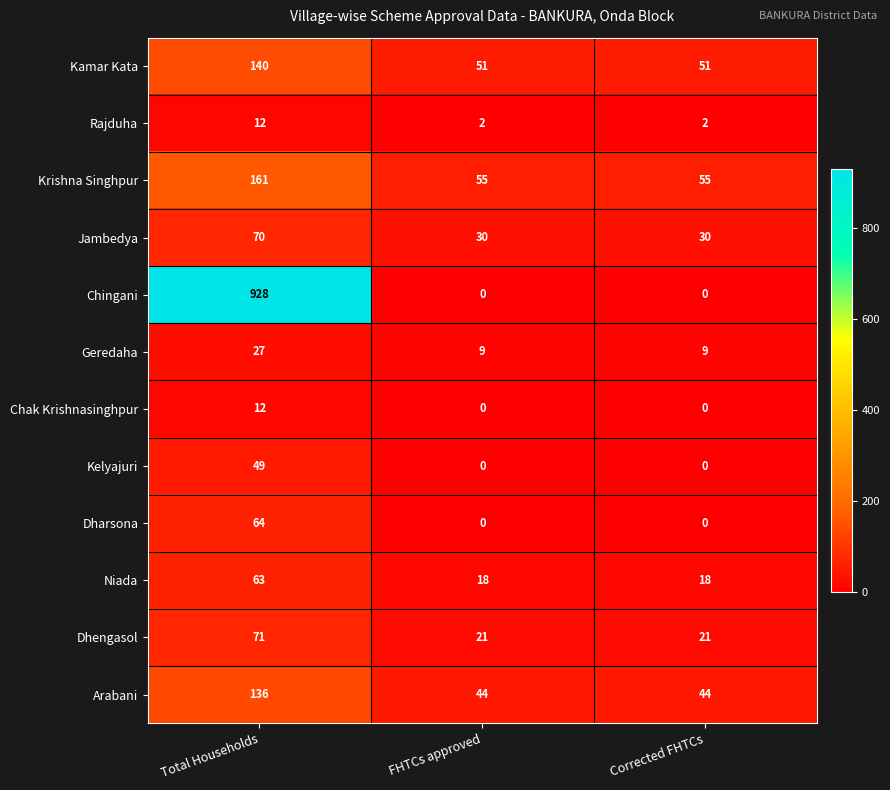

What is the difference between the highest and lowest values at Corrected FHTCs?

55